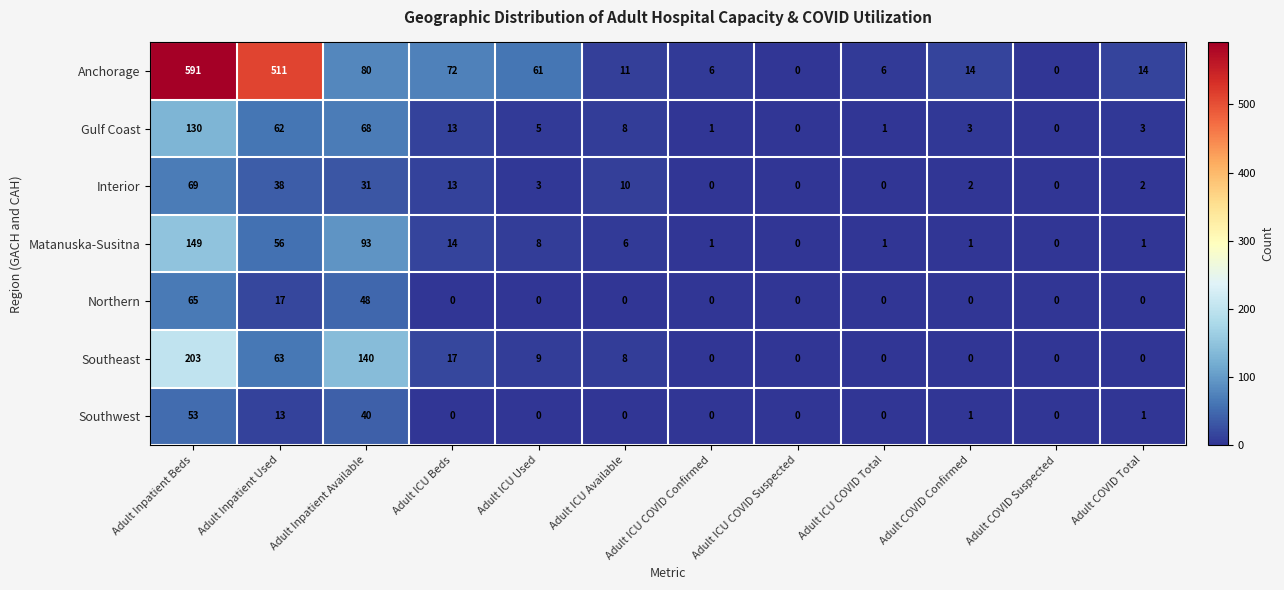

At which label is Southeast closest to 101?

Adult Inpatient Used